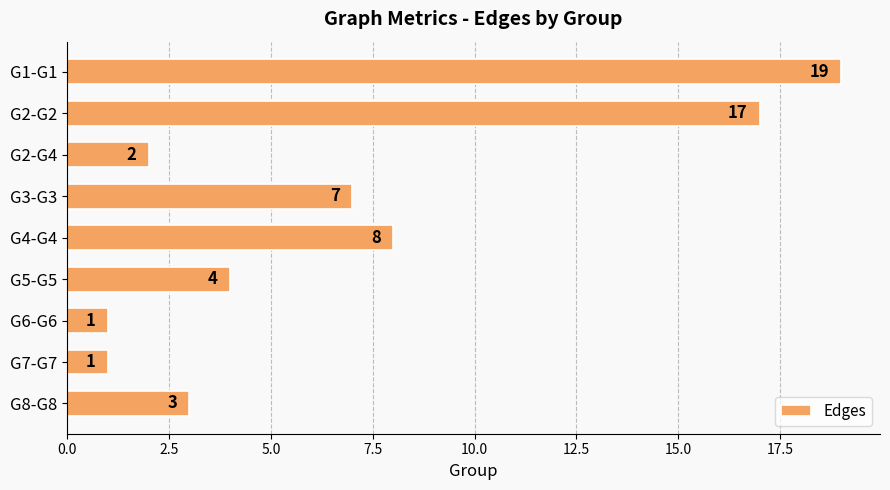

Approximately how many times larger is the value at G2-G2 compared to G1-G1?

0.9